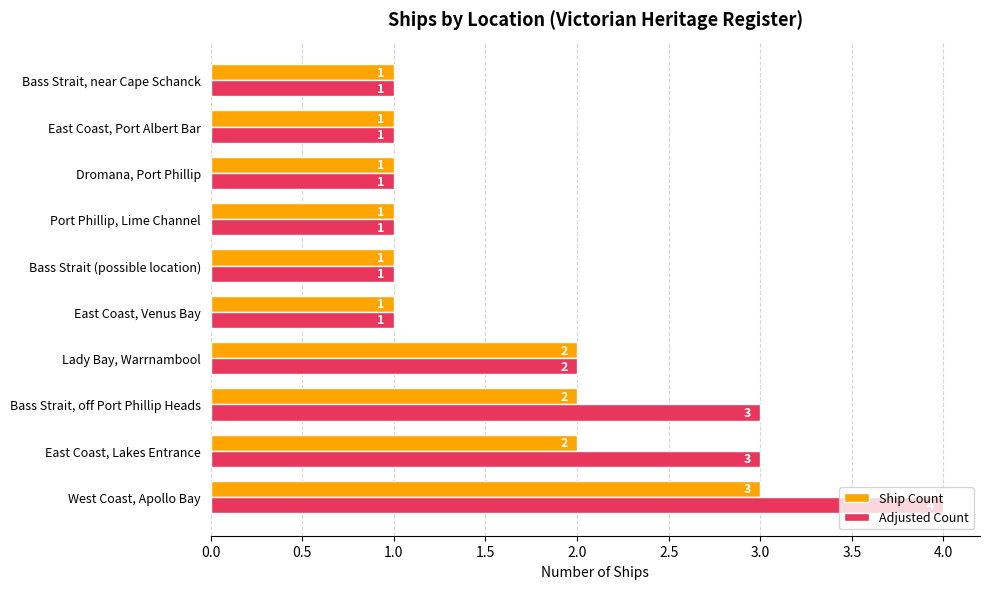

Rank the series at East Coast, Lakes Entrance from highest to lowest value.

Adjusted Count, Ship Count